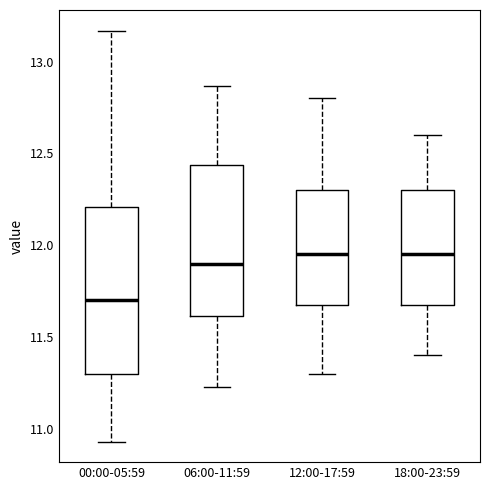

Which box is the tallest, from its lower edge to its upper edge?

00:00-05:59